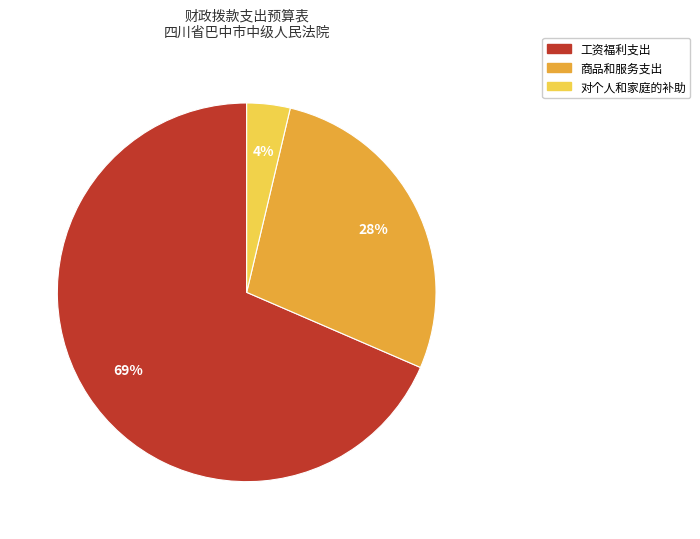

Count the number of slices in the pie.

3